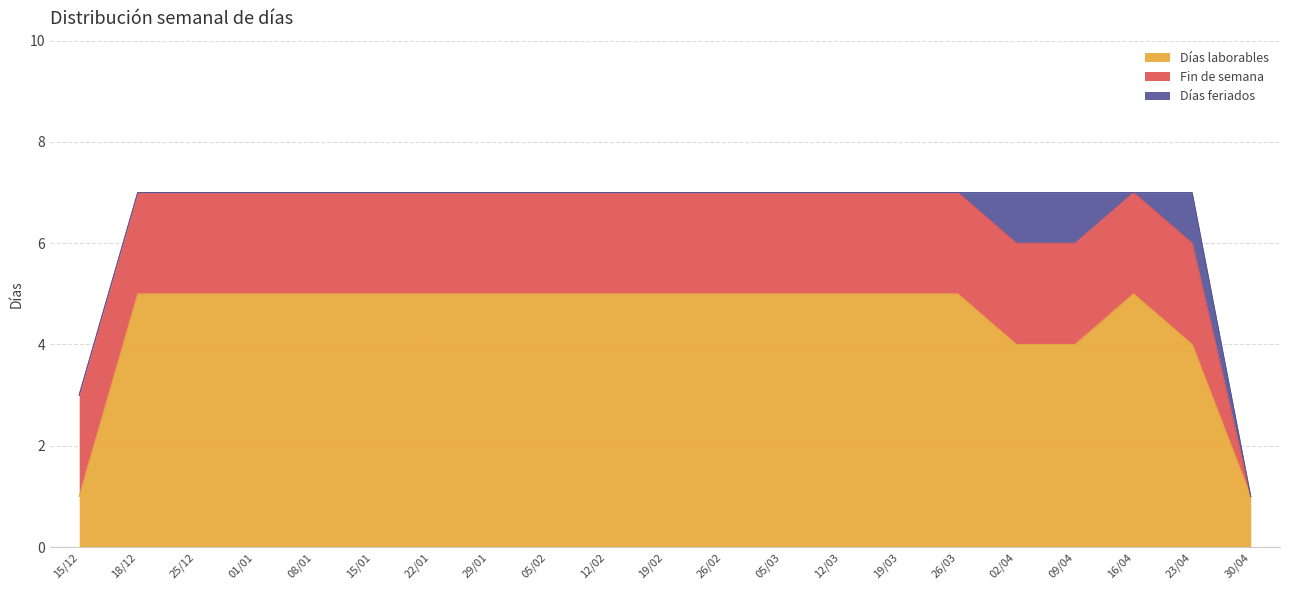

Does the chart have visible grid lines?

Yes